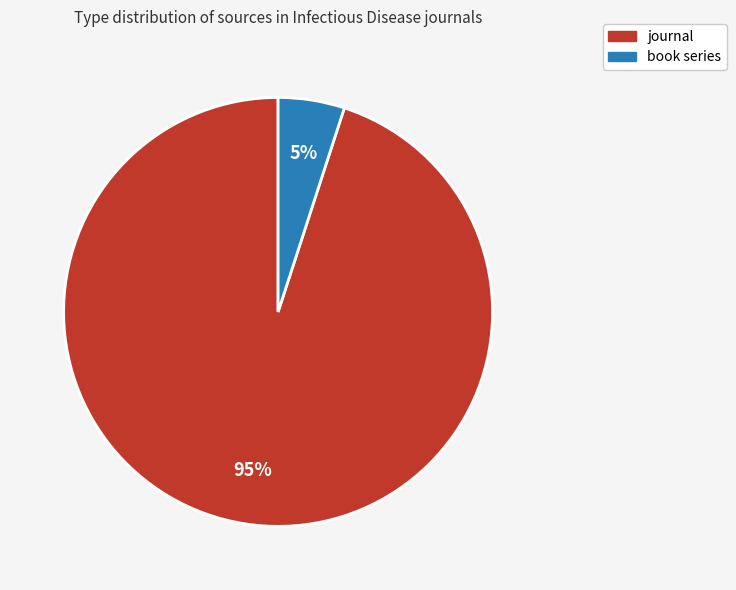

Rank the categories by value from lowest to highest.

book series, journal